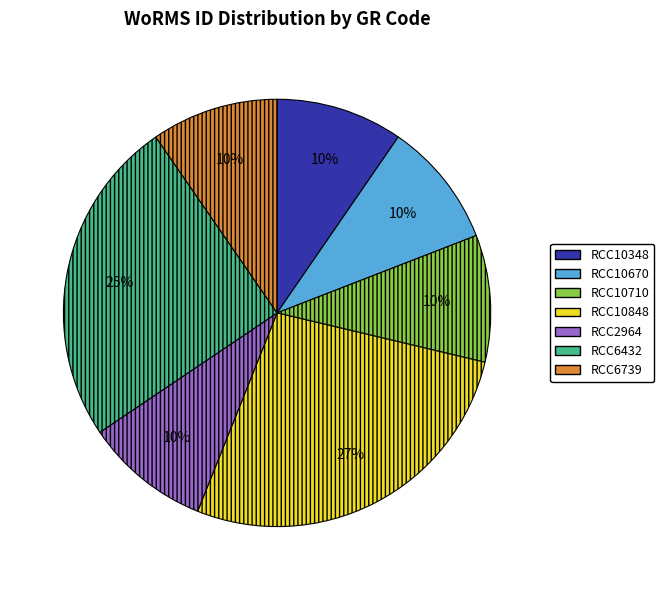

What is the largest slice in the pie chart?

RCC10848